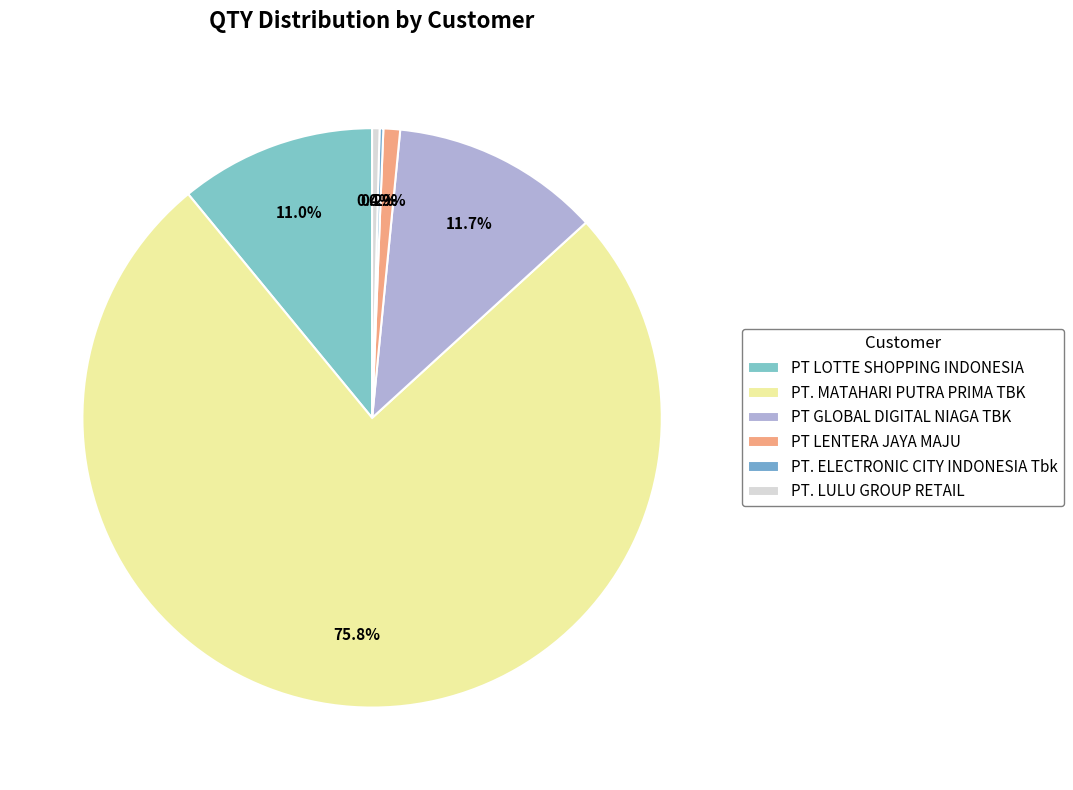

How many slices are in this pie chart?

6